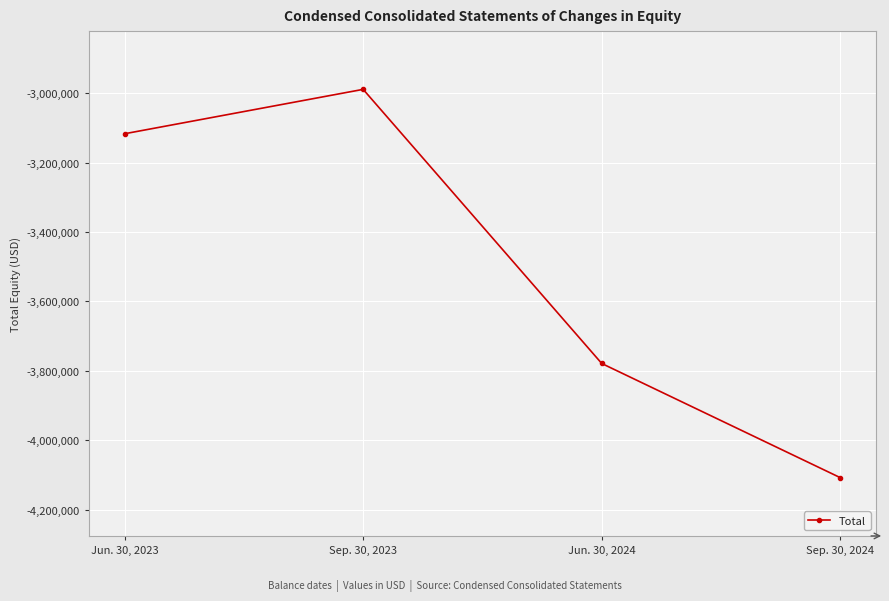

At which label is the value closest to -3548672?

Jun. 30, 2024